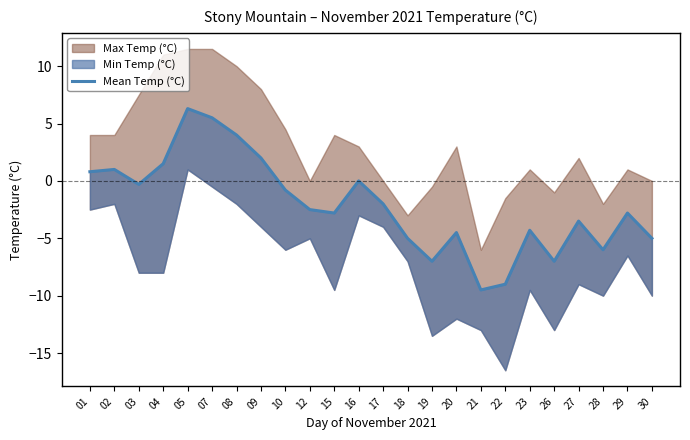

True or false: there are more than 0 points higher than both neighbors.

True